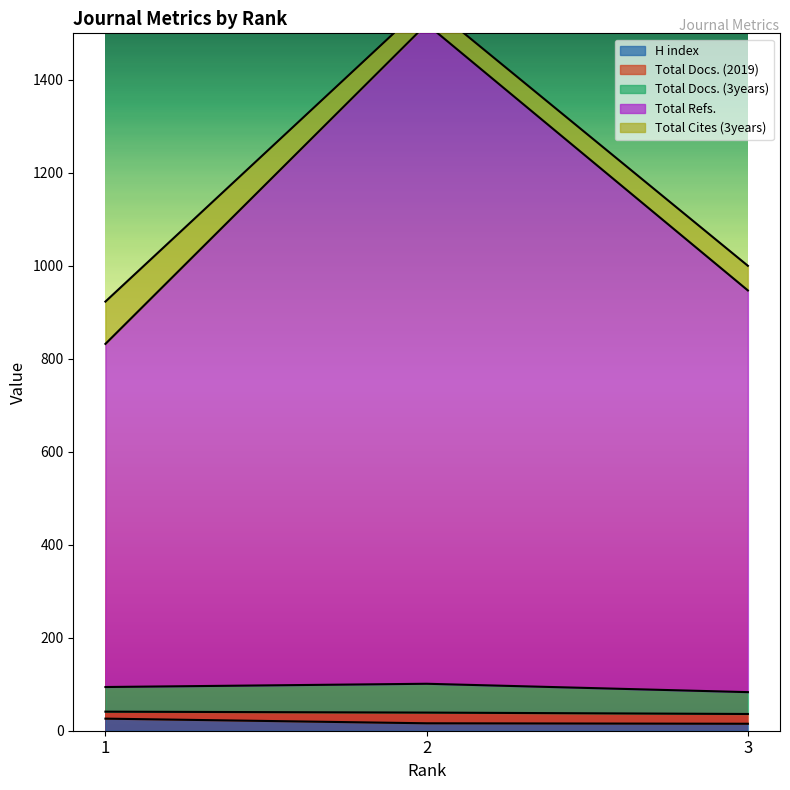

What is the value of the H index point at the 2nd from the left?

16